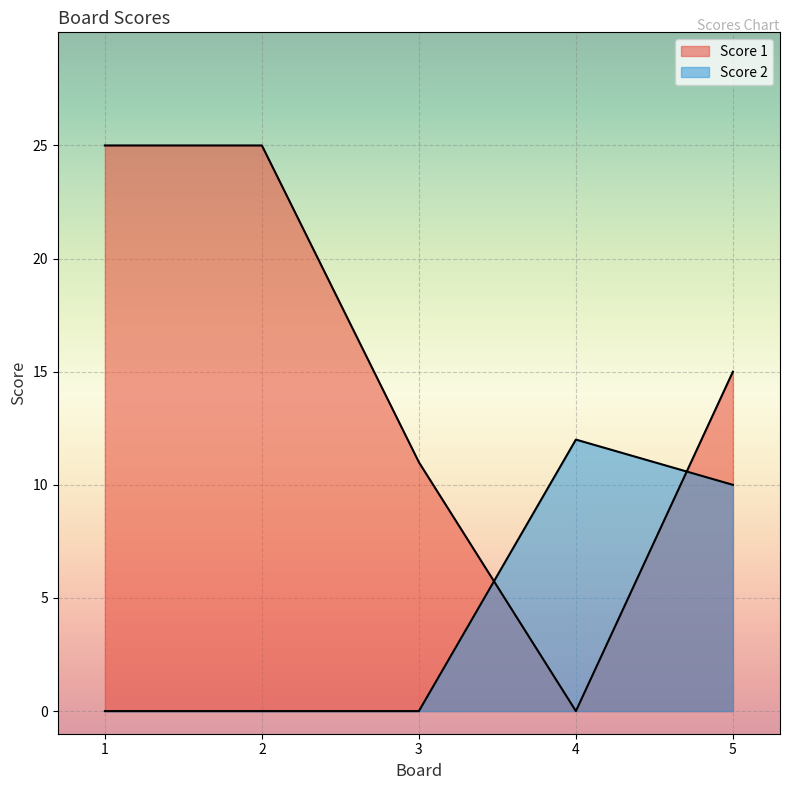

Is it true that Score 1 equals 25 at 1?

True